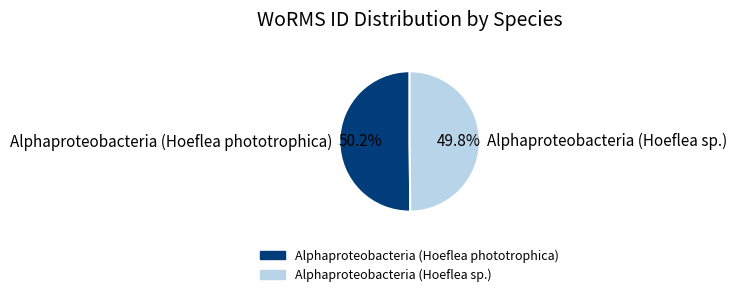

Is it true that Alphaproteobacteria (Hoeflea phototrophica) is 50% of the pie?

True